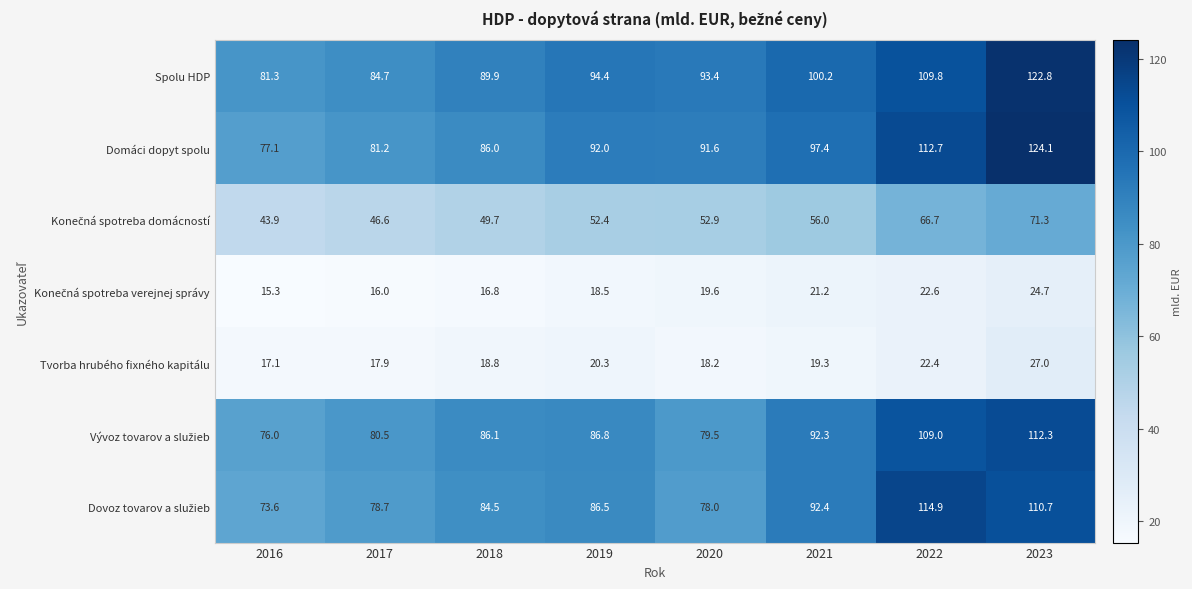

Which category has the highest value across all series?

2023